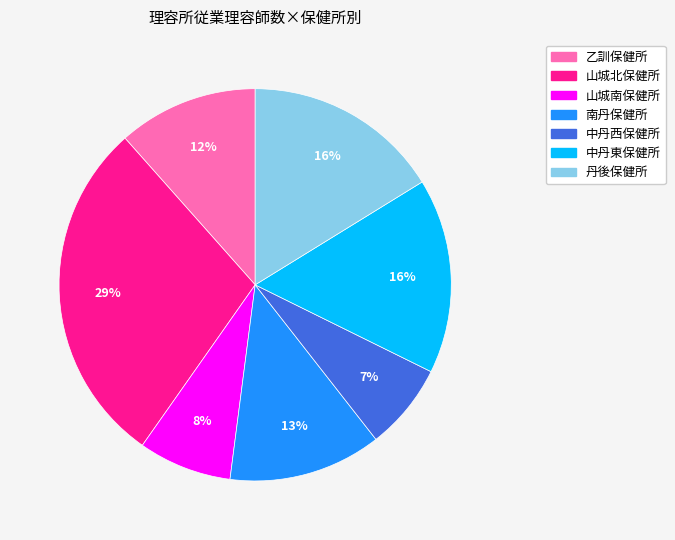

Does 中丹西保健所 represent more than half of the total?

No